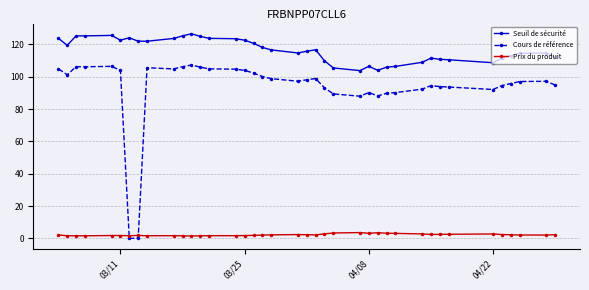

What is the difference between the maximum and minimum values in the Cours de référence series?

107.3